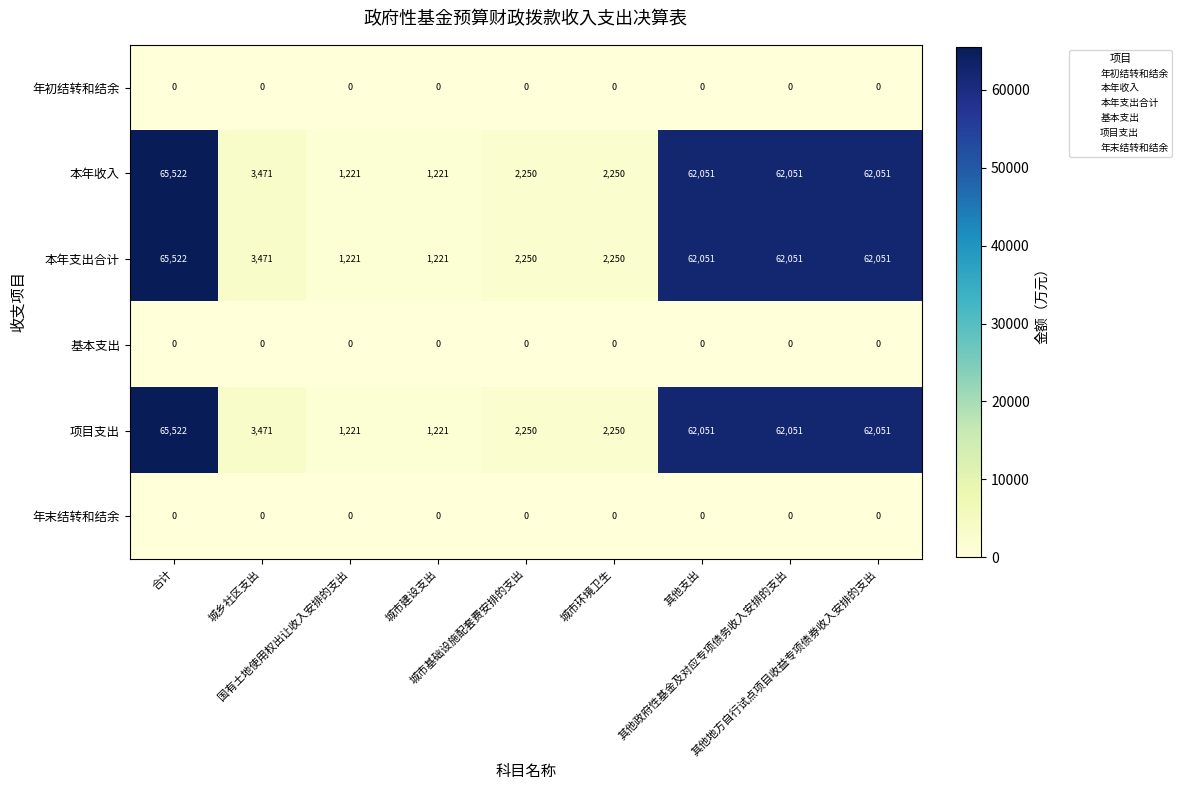

At how many categories does at least one series exceed 45177?

4